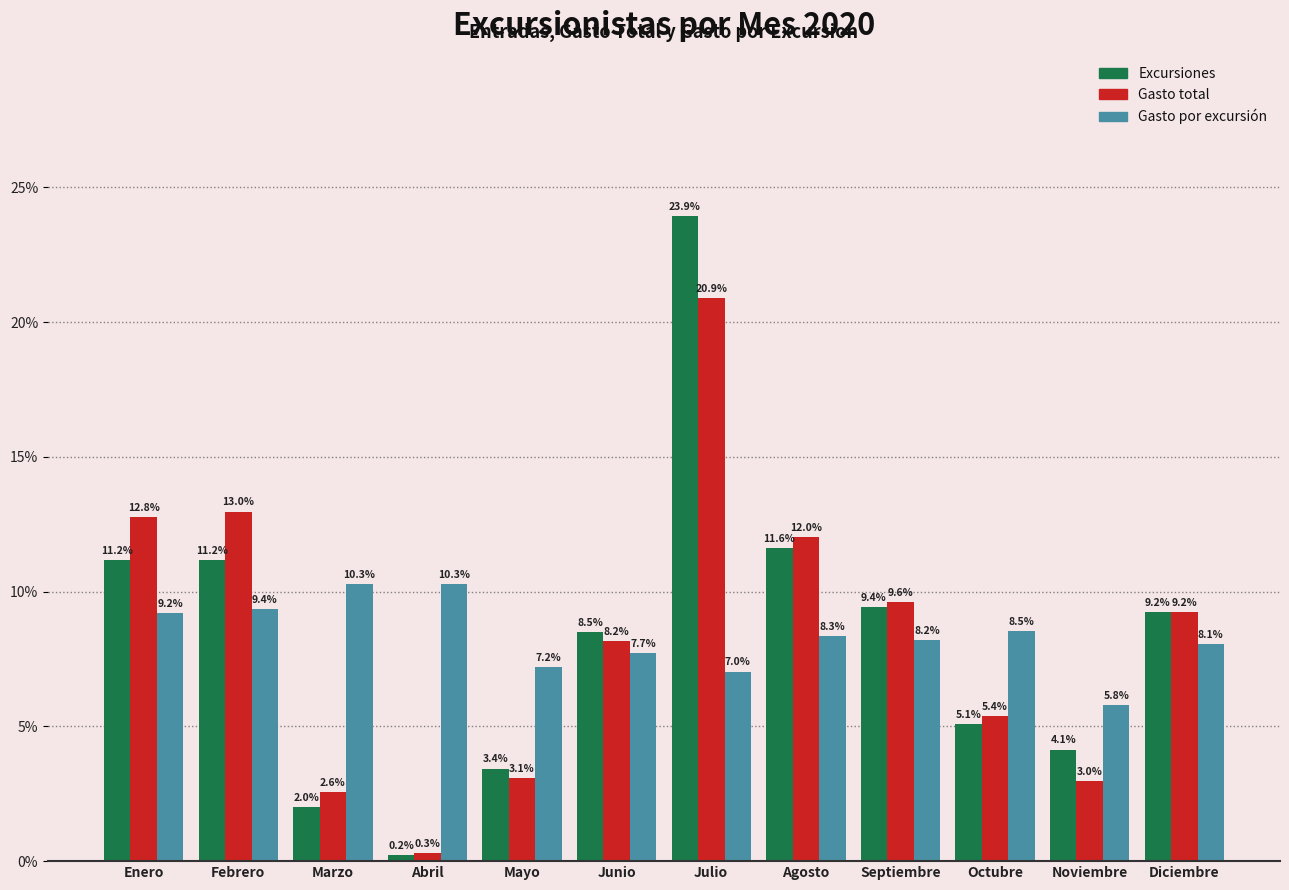

Reading right to left, list all the values displayed in this chart.

Excursiones: 9.2	4.1	5.1	9.4	11.6	23.9	8.5	3.4	0.2	2.0	11.2	11.2
Gasto total: 9.2	3.0	5.4	9.6	12.0	20.9	8.2	3.1	0.3	2.6	13.0	12.8
Gasto por excursión: 8.1	5.8	8.5	8.2	8.3	7.0	7.7	7.2	10.3	10.3	9.4	9.2